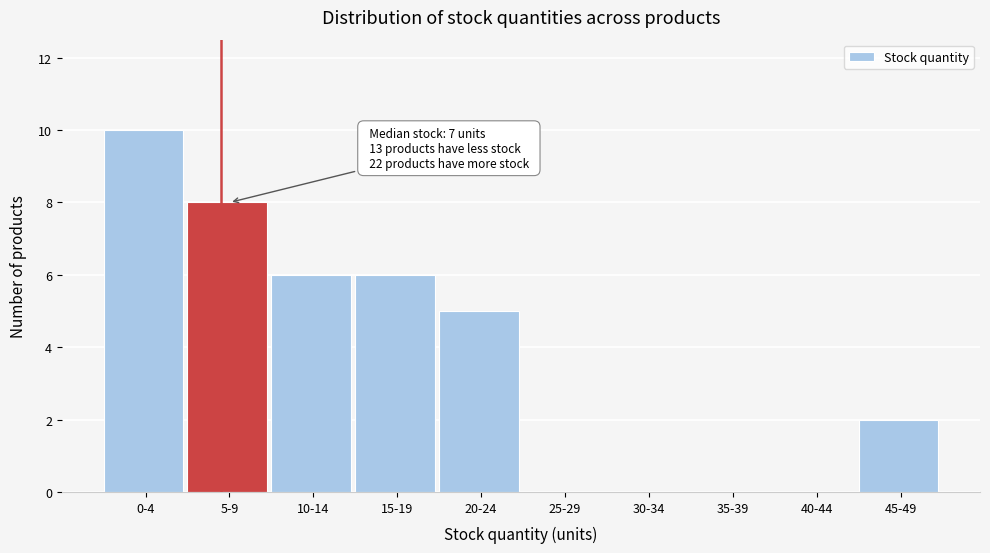

Reading left to right, extract all data points from this chart.

0-4=10	5-9=8	10-14=6	15-19=6	20-24=5	25-29=0	30-34=0	35-39=0	40-44=0	45-49=2